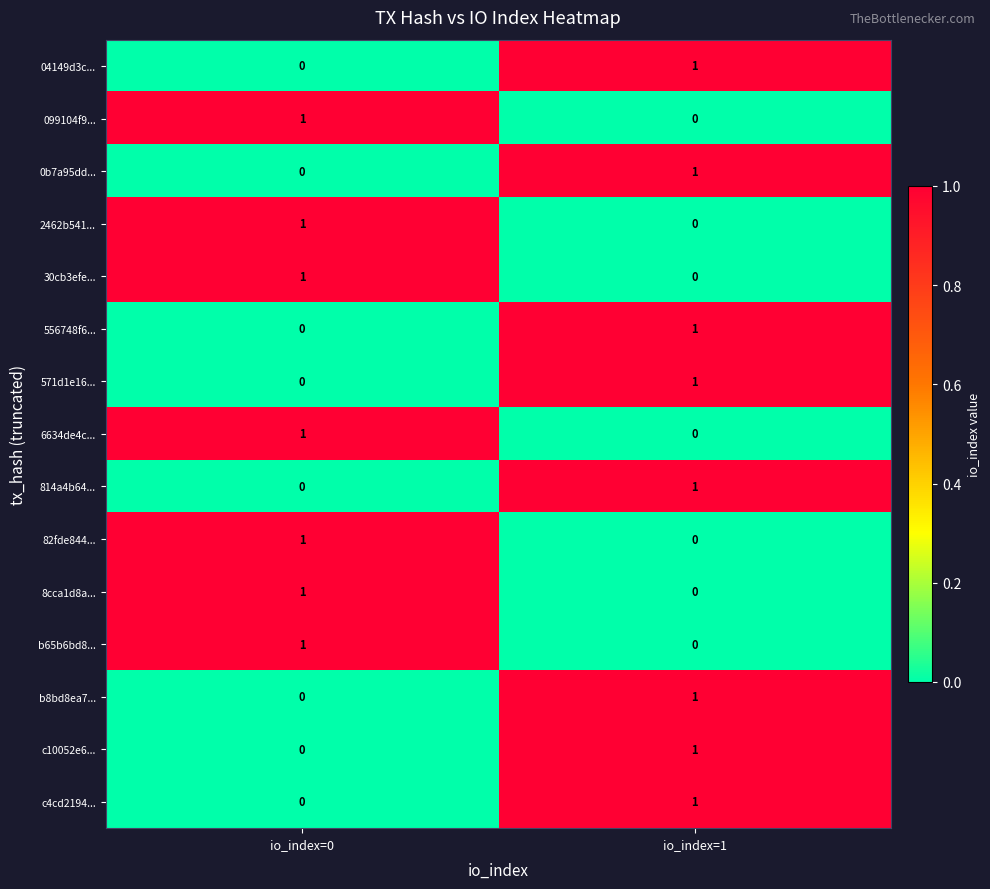

Reading left to right, what are all the values shown in this chart?

04149d3c...: 0	1
099104f9...: 1	0
0b7a95dd...: 0	1
2462b541...: 1	0
30cb3efe...: 1	0
556748f6...: 0	1
571d1e16...: 0	1
6634de4c...: 1	0
814a4b64...: 0	1
82fde844...: 1	0
8cca1d8a...: 1	0
b65b6bd8...: 1	0
b8bd8ea7...: 0	1
c10052e6...: 0	1
c4cd2194...: 0	1